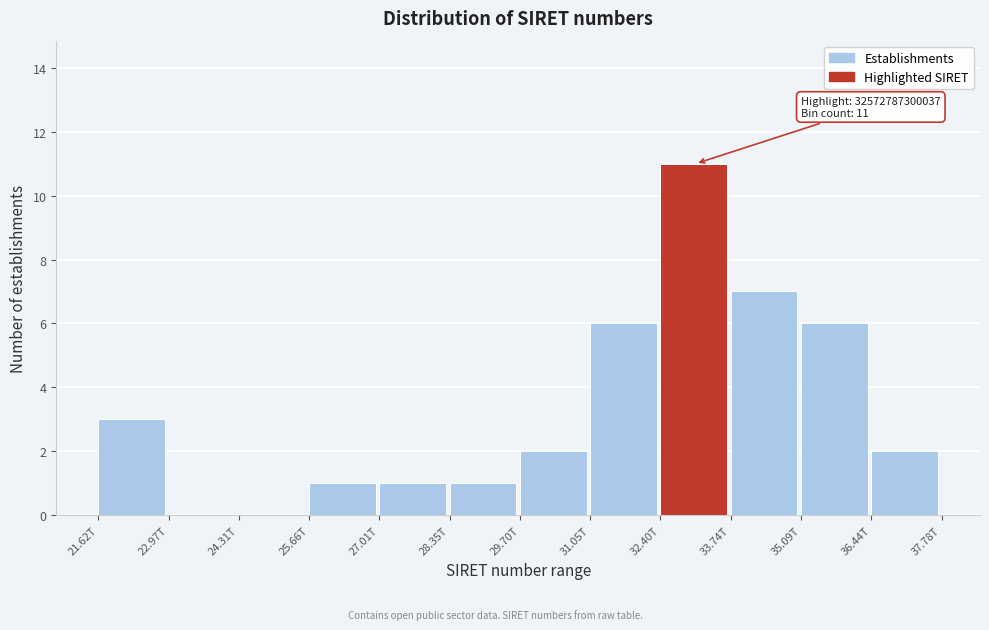

Reading right to left, extract all data points from this chart.

36.44T=2	35.09T=6	33.74T=7	32.40T=11	31.05T=6	29.70T=2	28.35T=1	27.01T=1	25.66T=1	24.31T=0	22.97T=0	21.62T=3